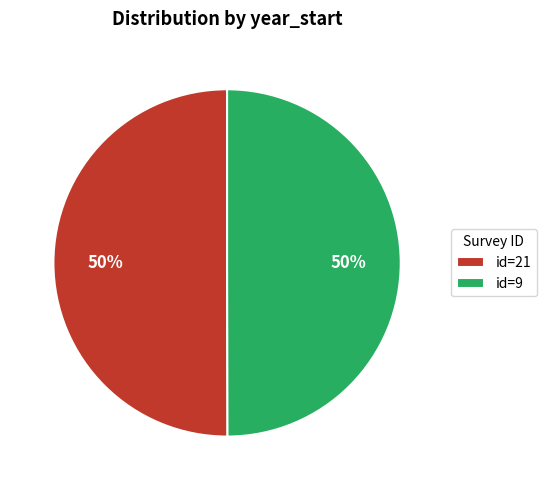

What is the ratio of the value at id=21 to the value at id=9?

1.0